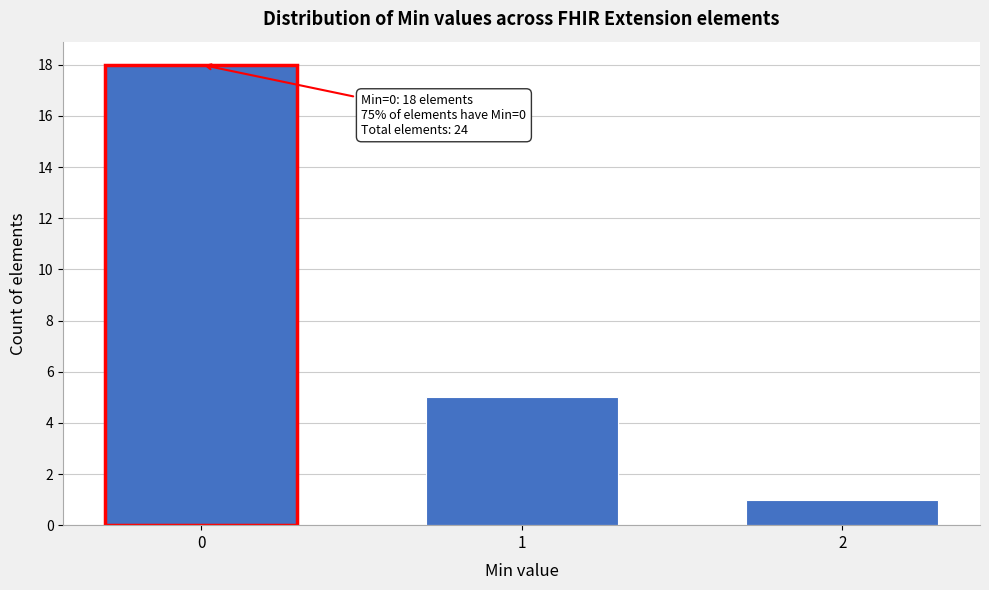

Reading left to right, what are all the values shown in this chart?

18	5	1